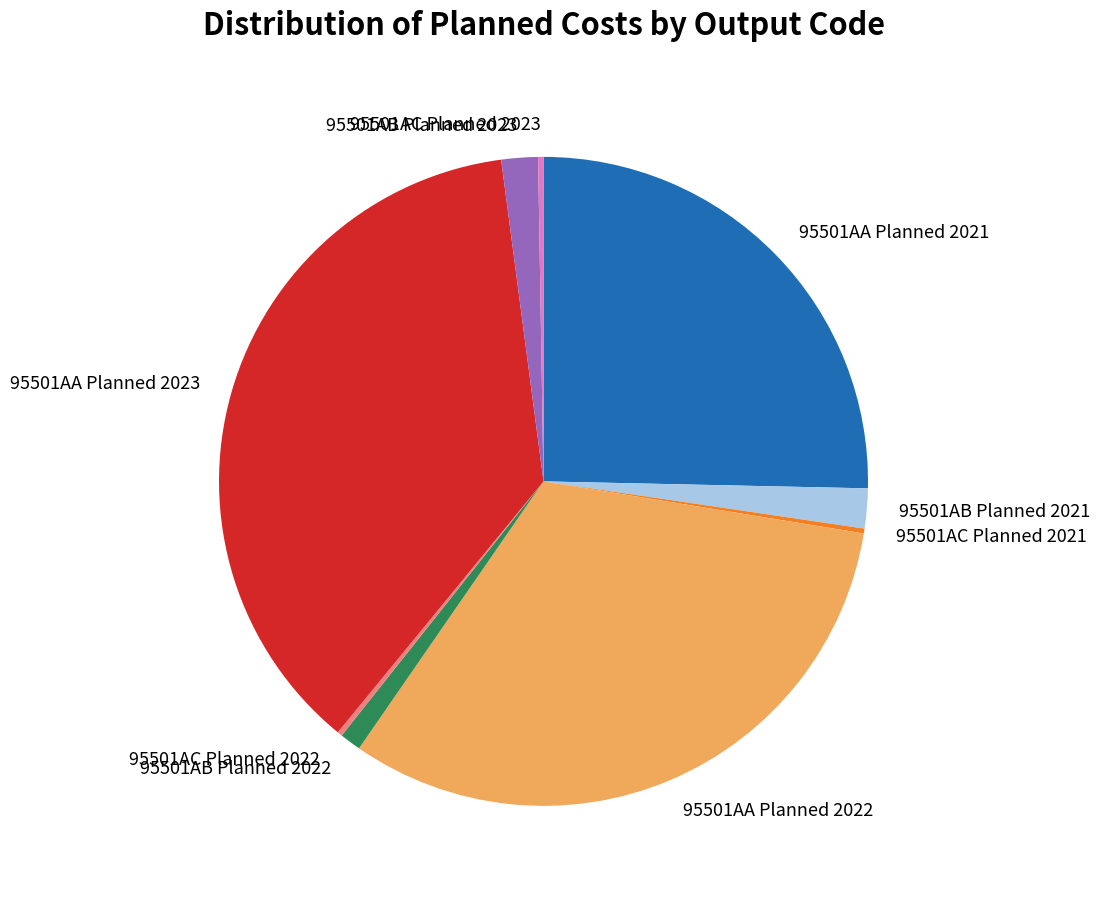

Which has a higher value, 95501AA Planned 2023 or 95501AB Planned 2023?

95501AA Planned 2023